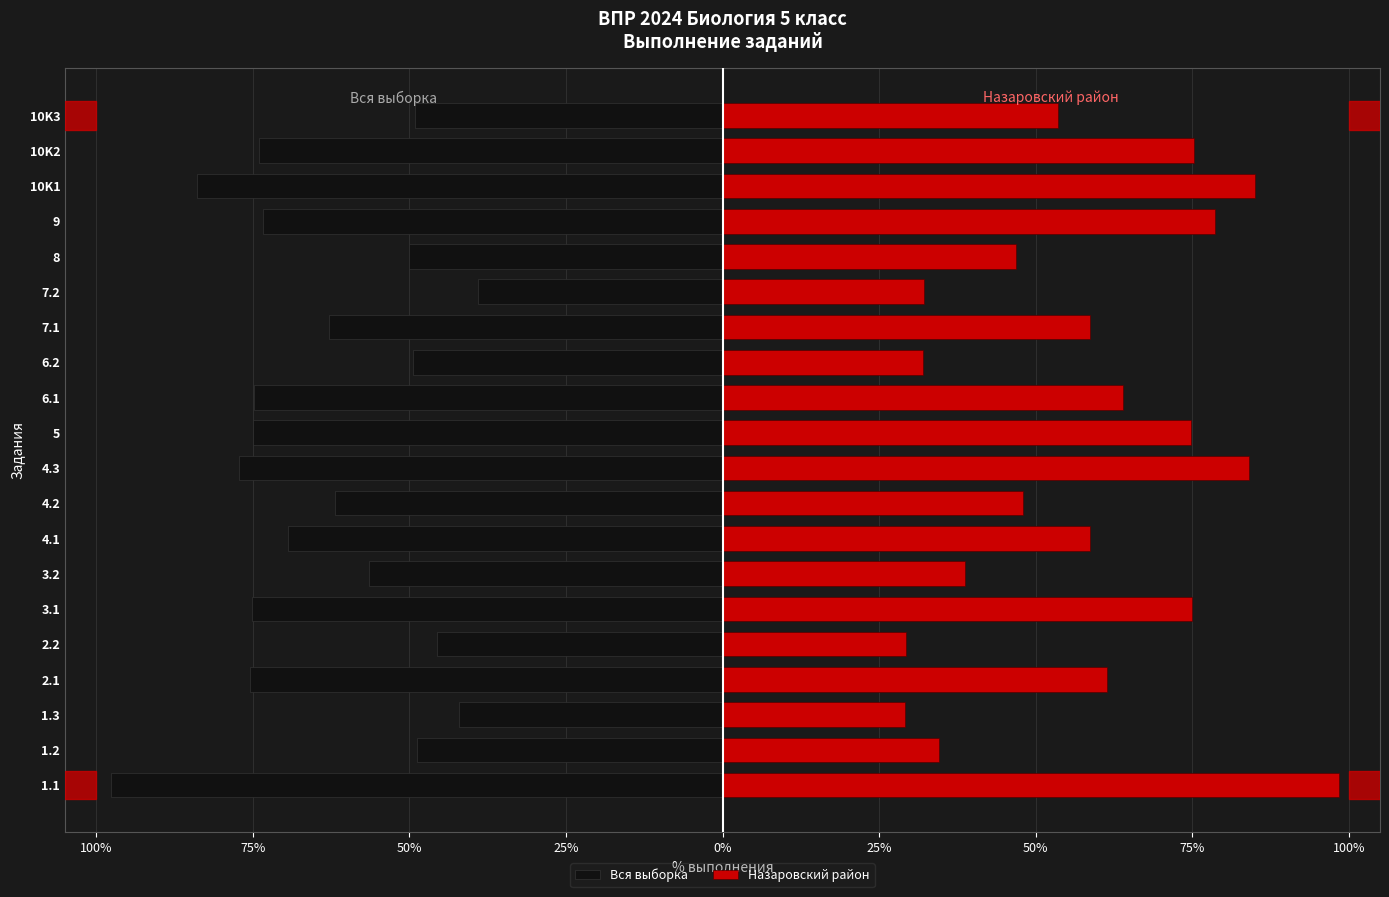

Are the bars horizontal?

Yes